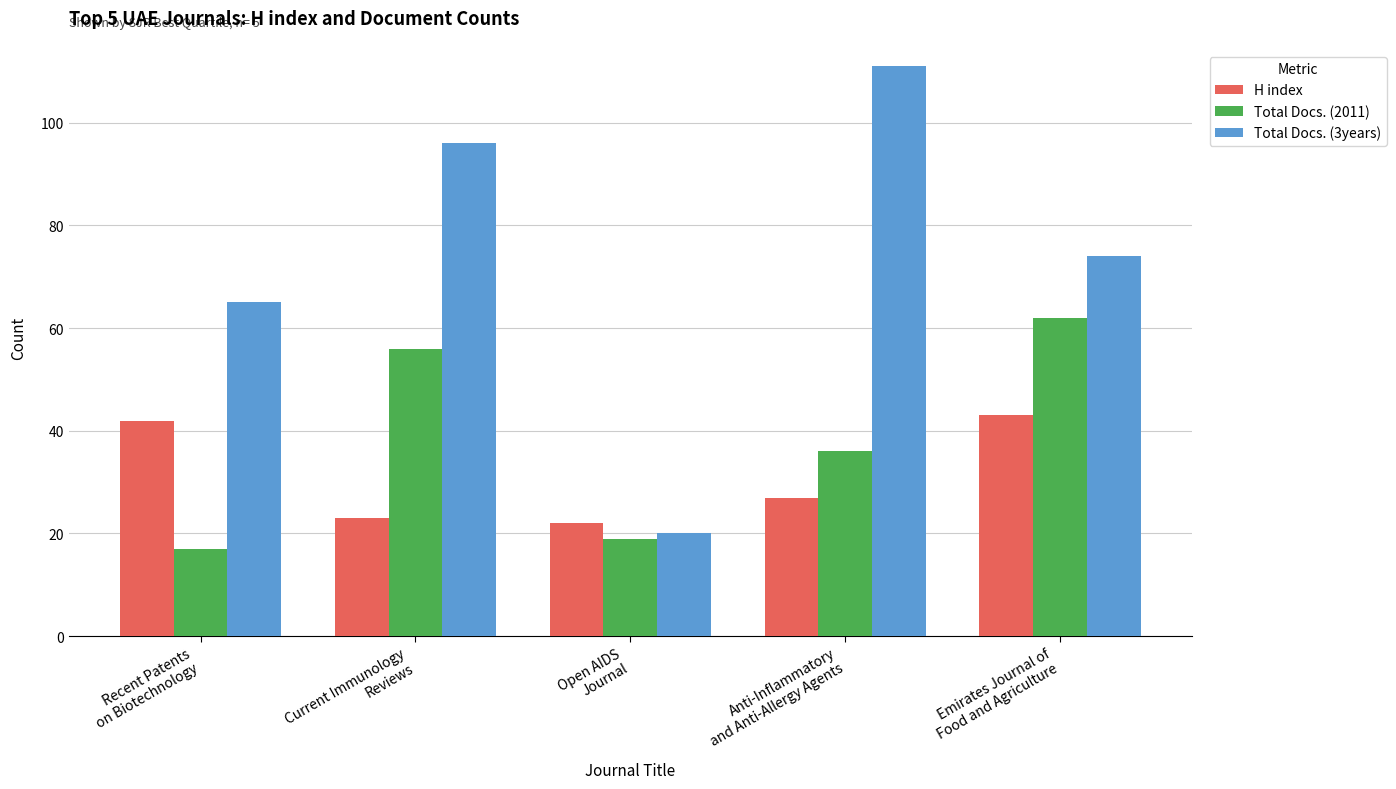

The Total Docs. (3years) series shows 97 at Emirates Journal of
Food and Agriculture. True or false?

False